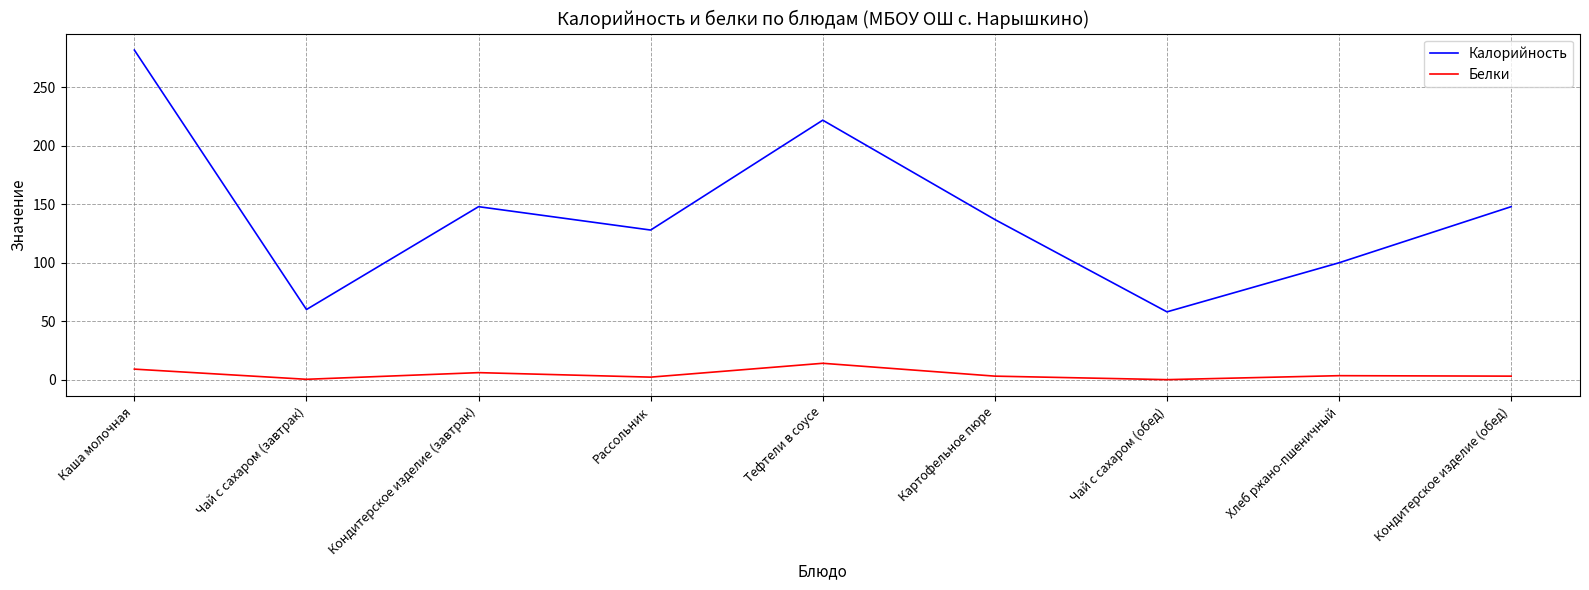

What position from the left is Чай с сахаром (обед)?

7